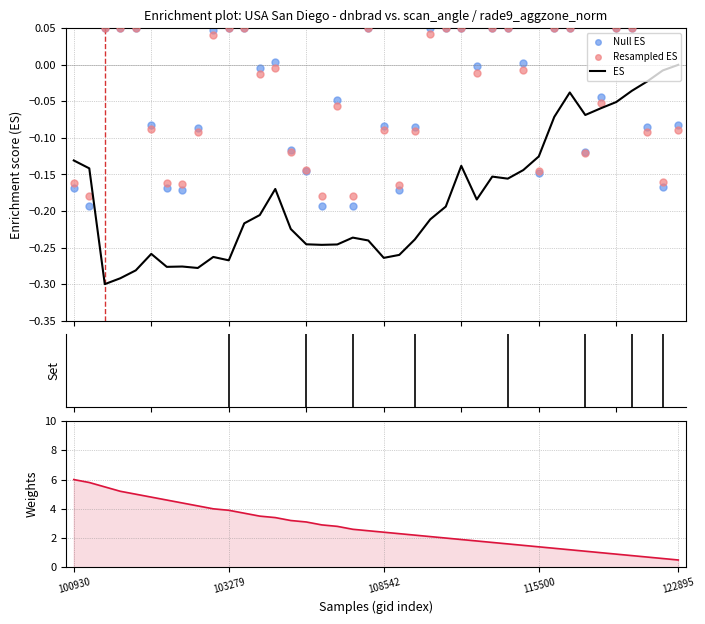

At how many categories does at least one series exceed 5?

4